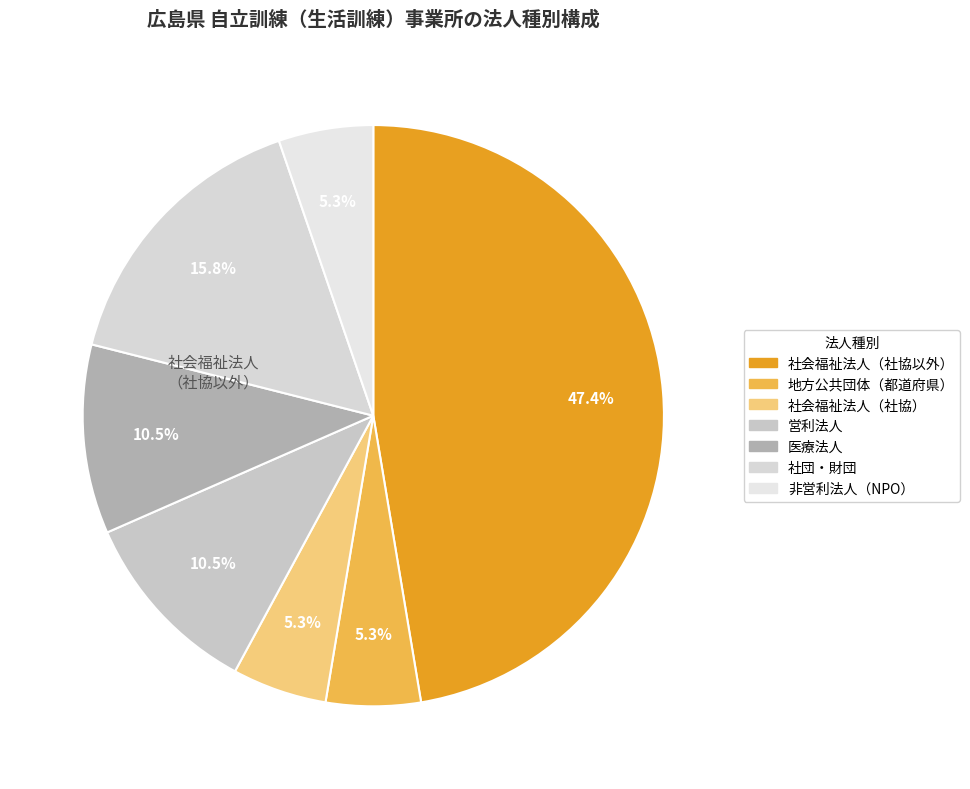

How many slices are in this pie chart?

7